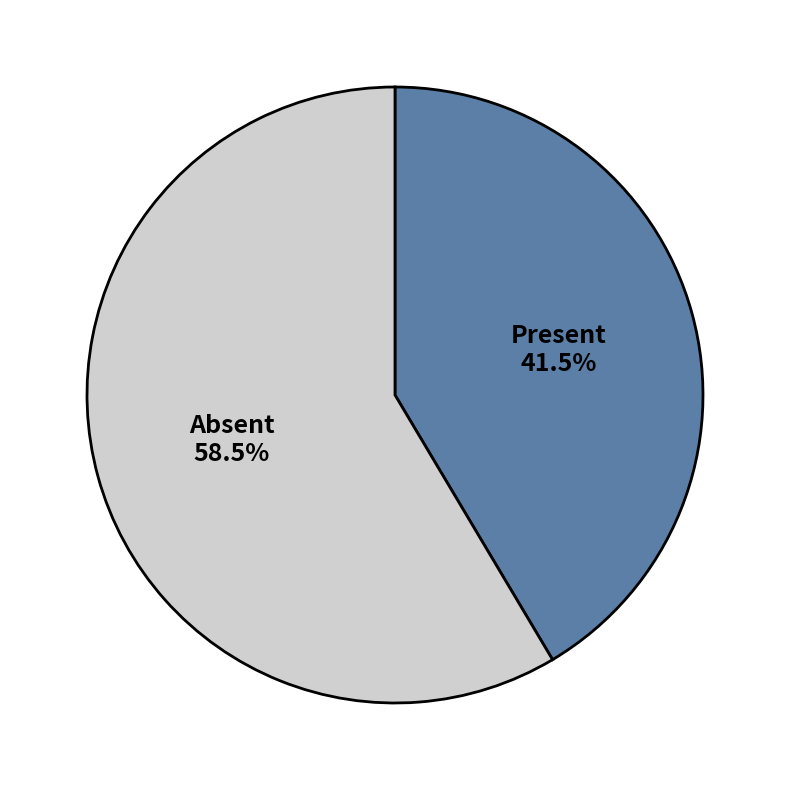

Rank the categories by value from lowest to highest.

Present, Absent